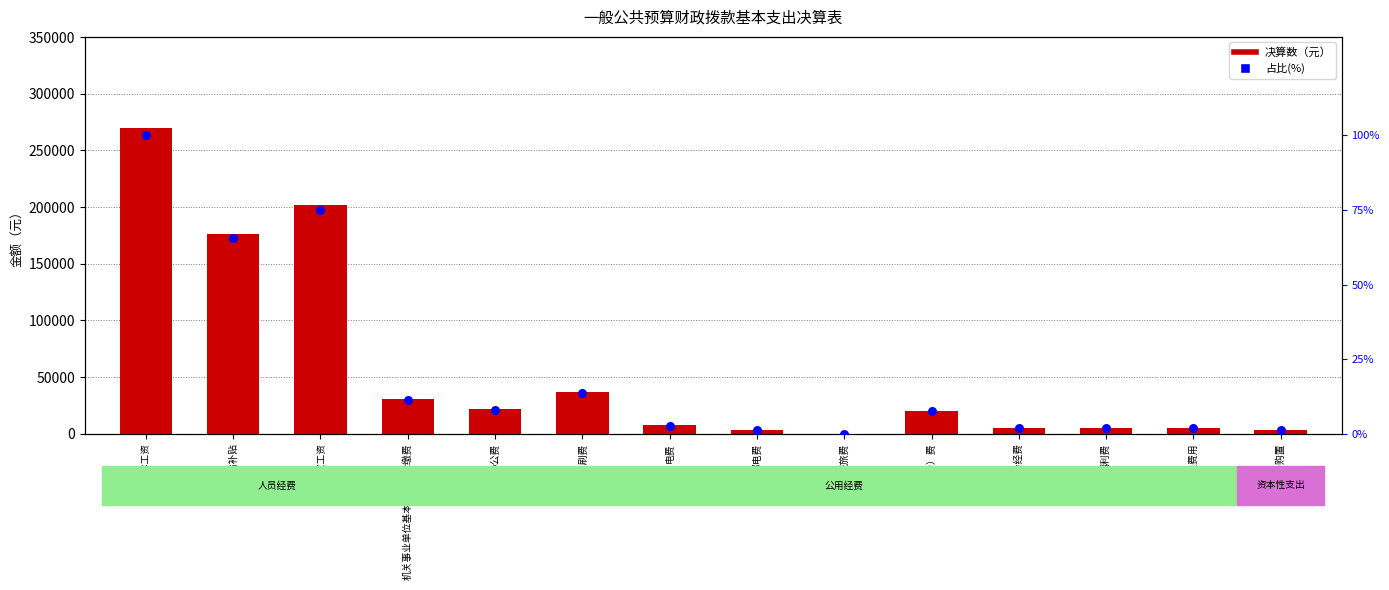

What are all the series names shown in the legend?

决算数, 占比(%)